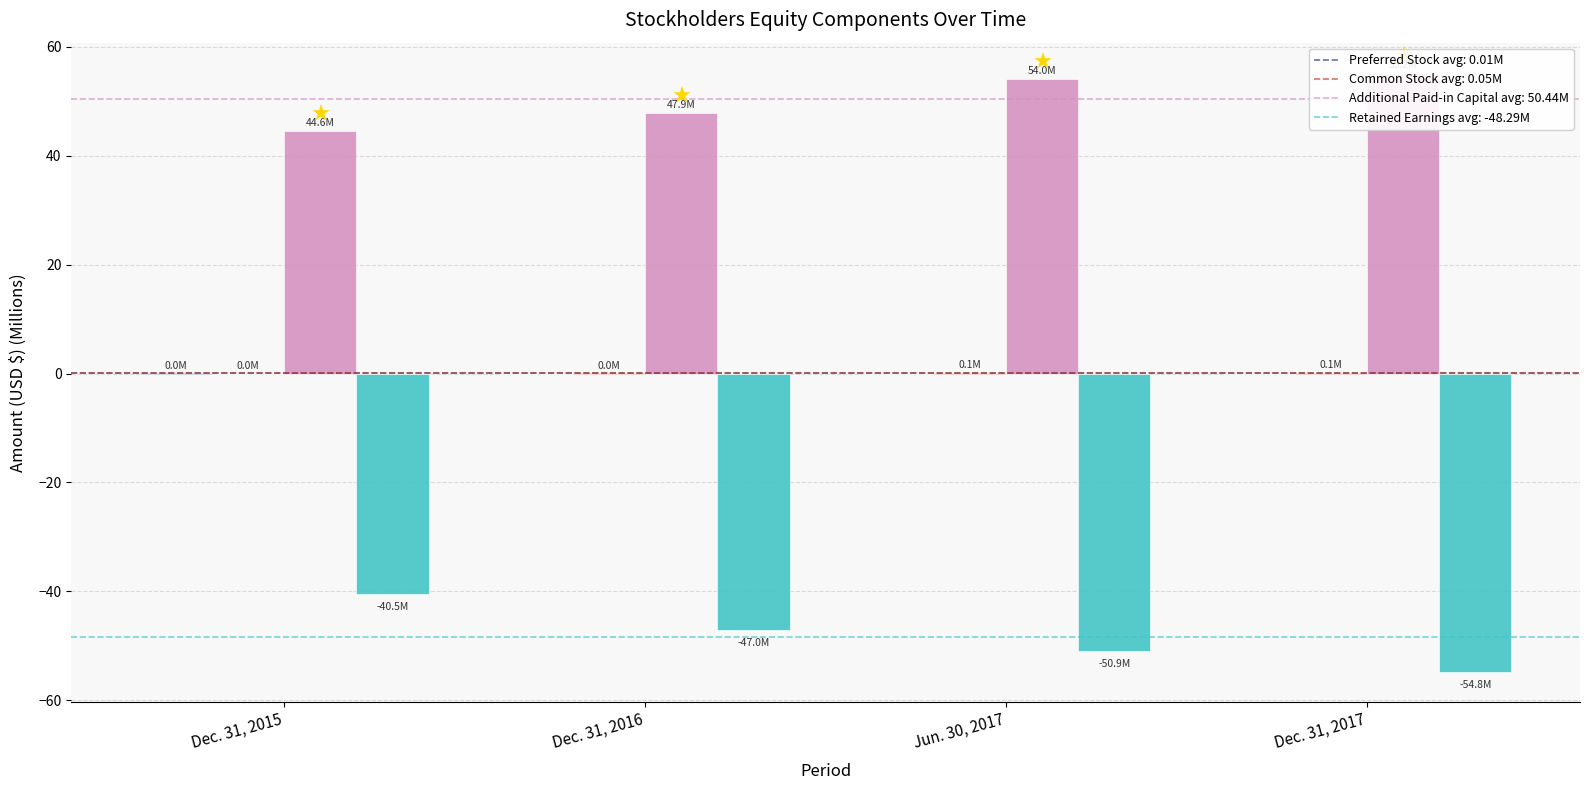

How many bars are there in total?

16